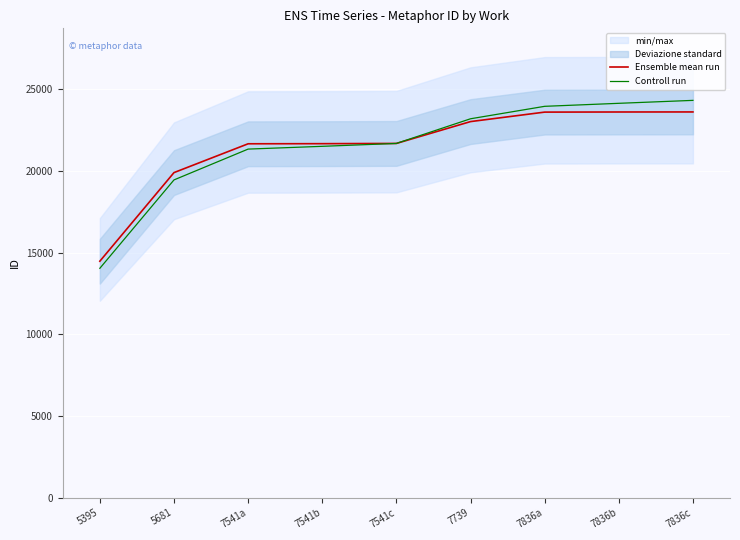

Reading left to right, list all the values displayed in this chart.

Ensemble mean run: 5395=14483.0	5681=19909.0	7541a=21674.0	7541b=21681.0	7541c=21695.0	7739=23033.0	7836a=23614.0	7836b=23621.0	7836c=23624.0
Controll run: 5395=14048.5	5681=19461.0	7541a=21348.9	7541b=21518.4	7541c=21695.0	7739=23205.7	7836a=23968.2	7836b=24152.5	7836c=24332.7